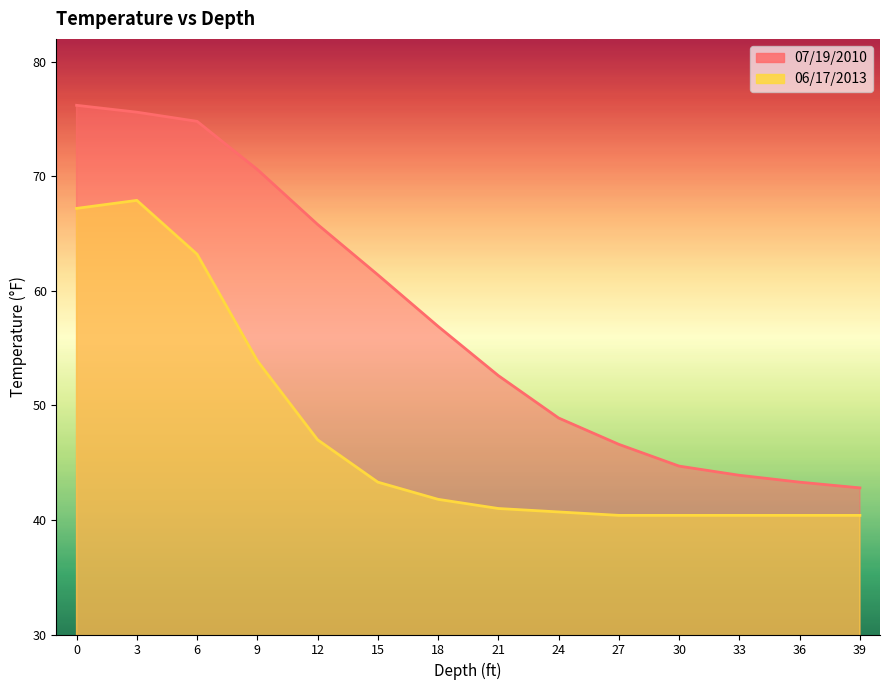

Reading left to right, what are all the values shown in this chart?

07/19/2010: 76.2	75.6	74.8	70.6	65.8	61.4	56.9	52.6	48.9	46.6	44.7	43.9	43.3	42.8
06/17/2013: 67.2	67.9	63.2	53.9	47.0	43.3	41.8	41.0	40.7	40.4	40.4	40.4	40.4	40.4